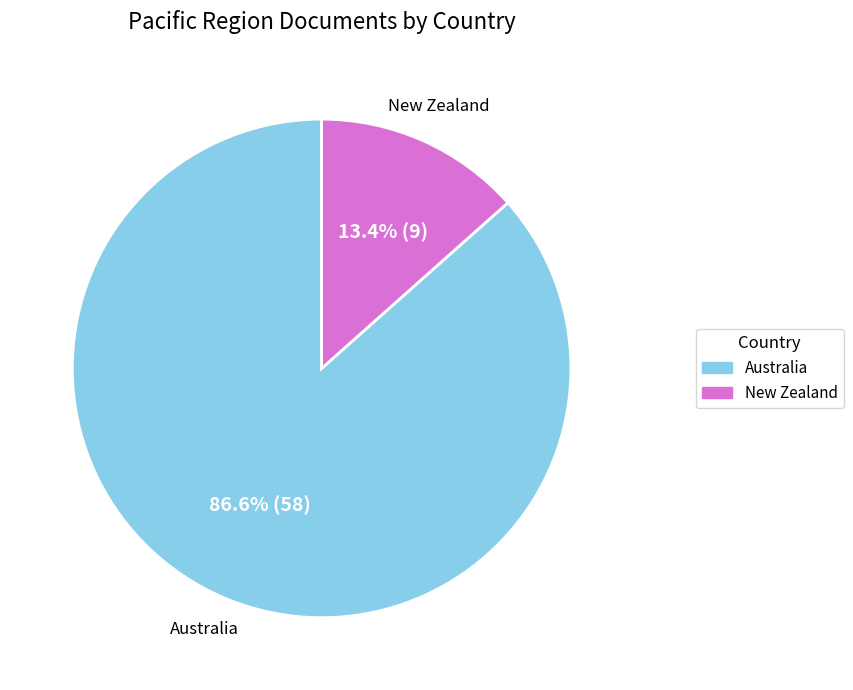

To the nearest percent, what is the difference between the New Zealand and Australia slice percentages?

73%